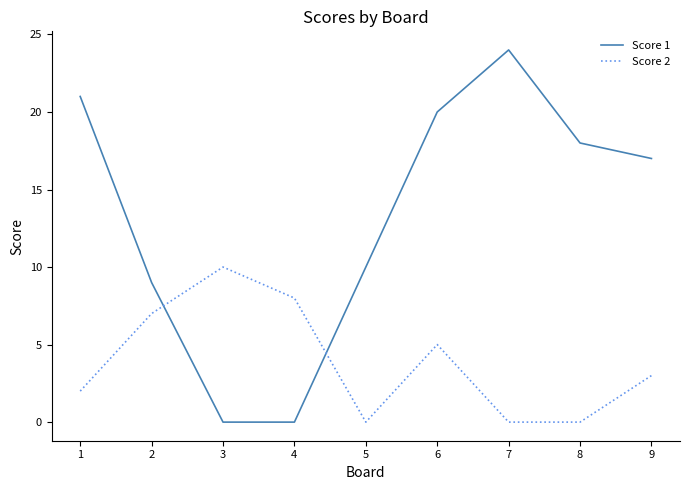

At which label does Score 2 first exceed 3?

2